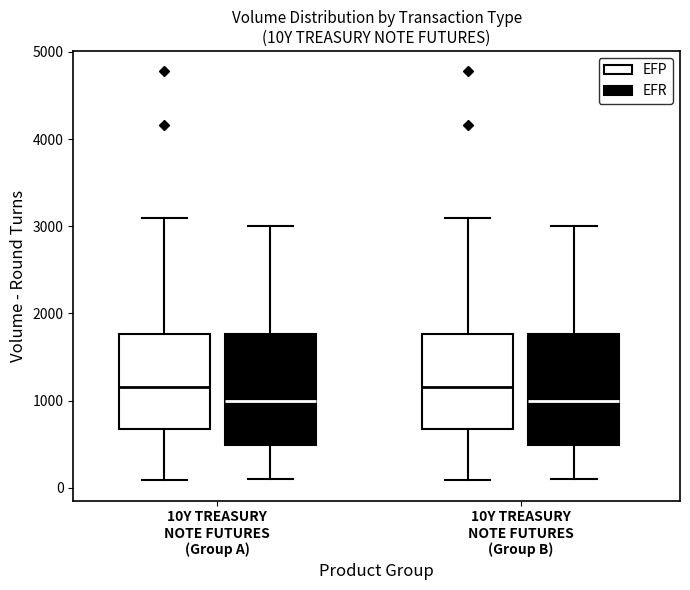

Reading left to right, transcribe this box plot: for each box, give where its median line is, the range the box spans, and where its two whiskers end, as read against the y-axis. The values are not printed on the chart, so give them approximately, as read against the axis.

10Y TREASURY NOTE FUTURES (Group A) (EFP): median 1200, box 700 to 1800, whiskers 100 to 3100
10Y TREASURY NOTE FUTURES (Group A) (EFR): median 1000, box 500 to 1800, whiskers 100 to 3000
10Y TREASURY NOTE FUTURES (Group B) (EFP): median 1200, box 700 to 1800, whiskers 100 to 3100
10Y TREASURY NOTE FUTURES (Group B) (EFR): median 1000, box 500 to 1800, whiskers 100 to 3000